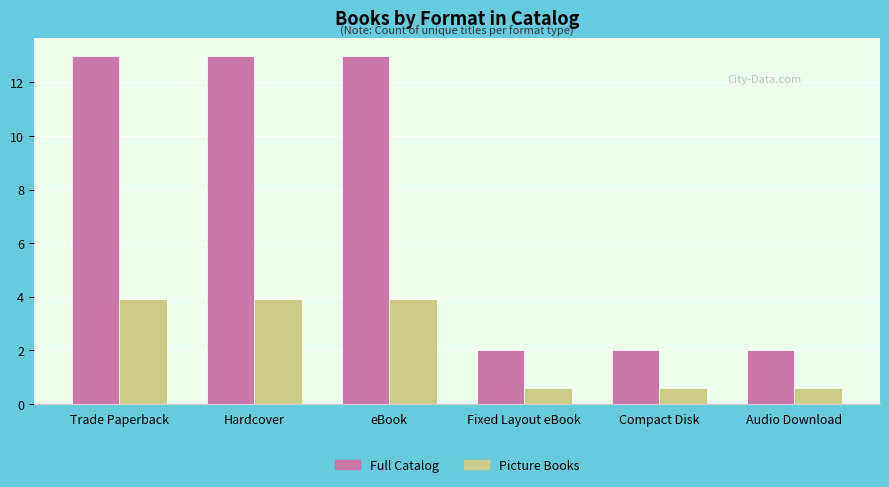

What is the lowest value of the Full Catalog series?

2.0